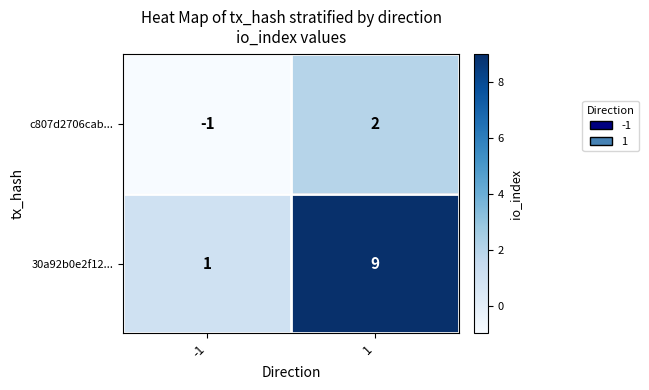

Is it true that c807d2706cab... equals -1 at -1?

True